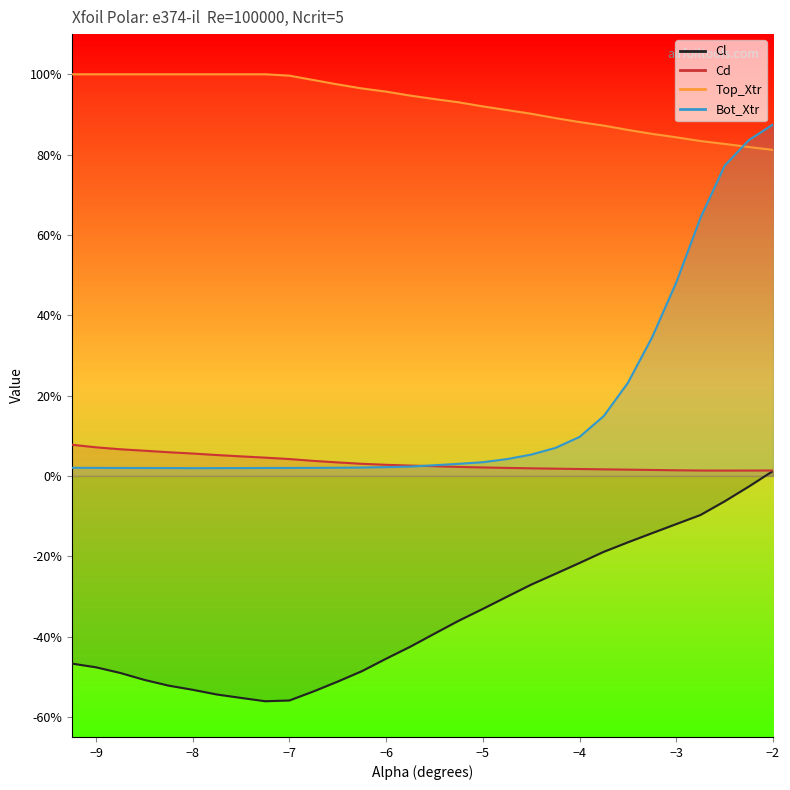

True or false: Cd has a value of 0.1 at 10.

False